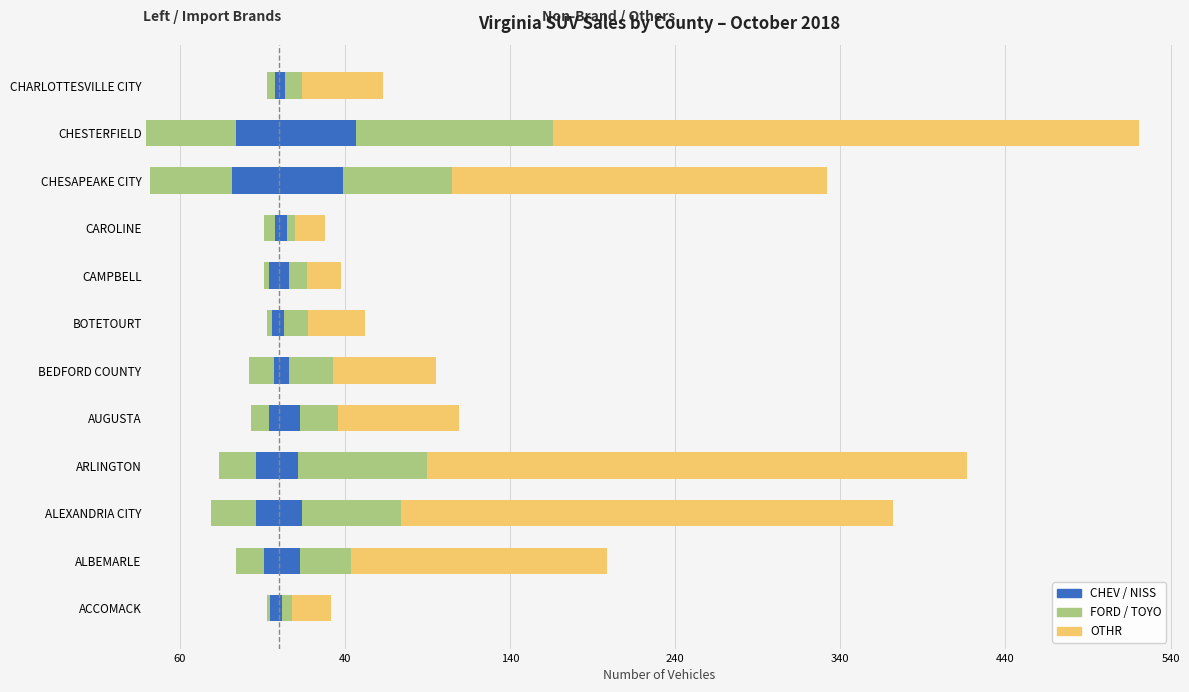

At how many categories does at least one series exceed 10?

12